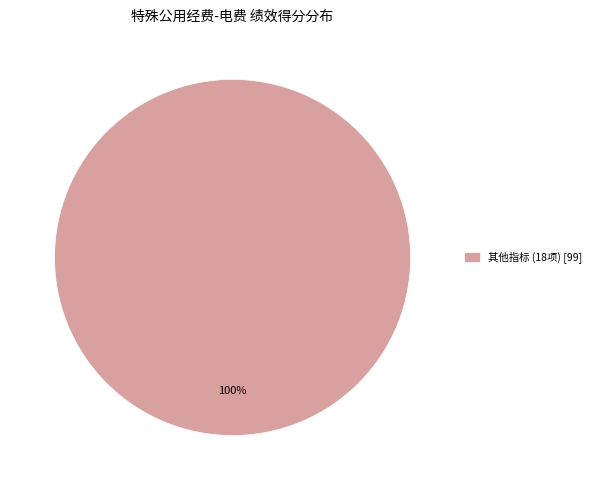

What percentage is the 其他指标 (18项) [99] slice, to the nearest percent?

100%